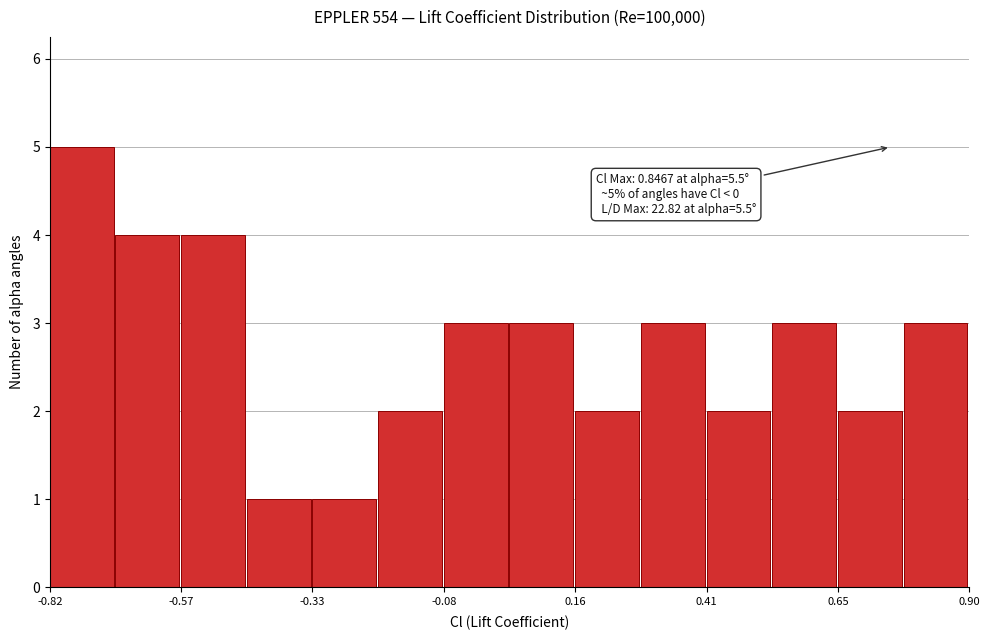

Read against the x-axis, roughly where is the centre of the tallest bar?

-0.75